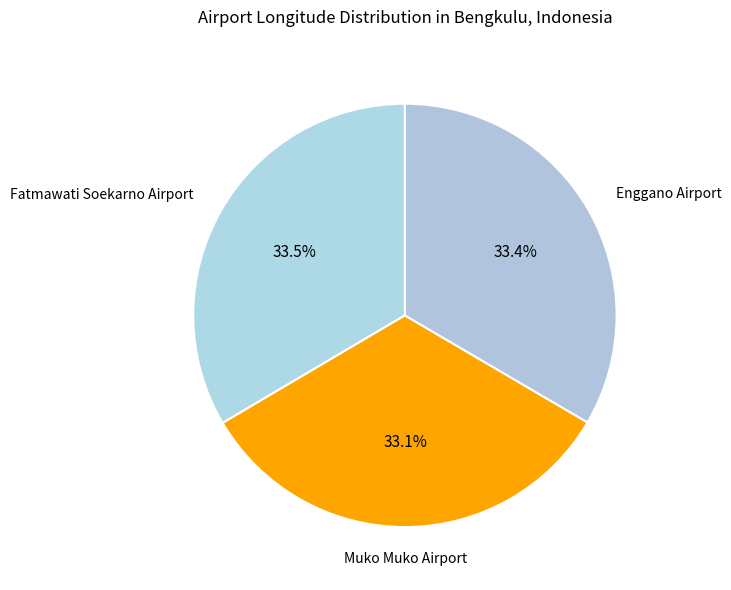

Is Fatmawati Soekarno Airport the majority of the pie?

No